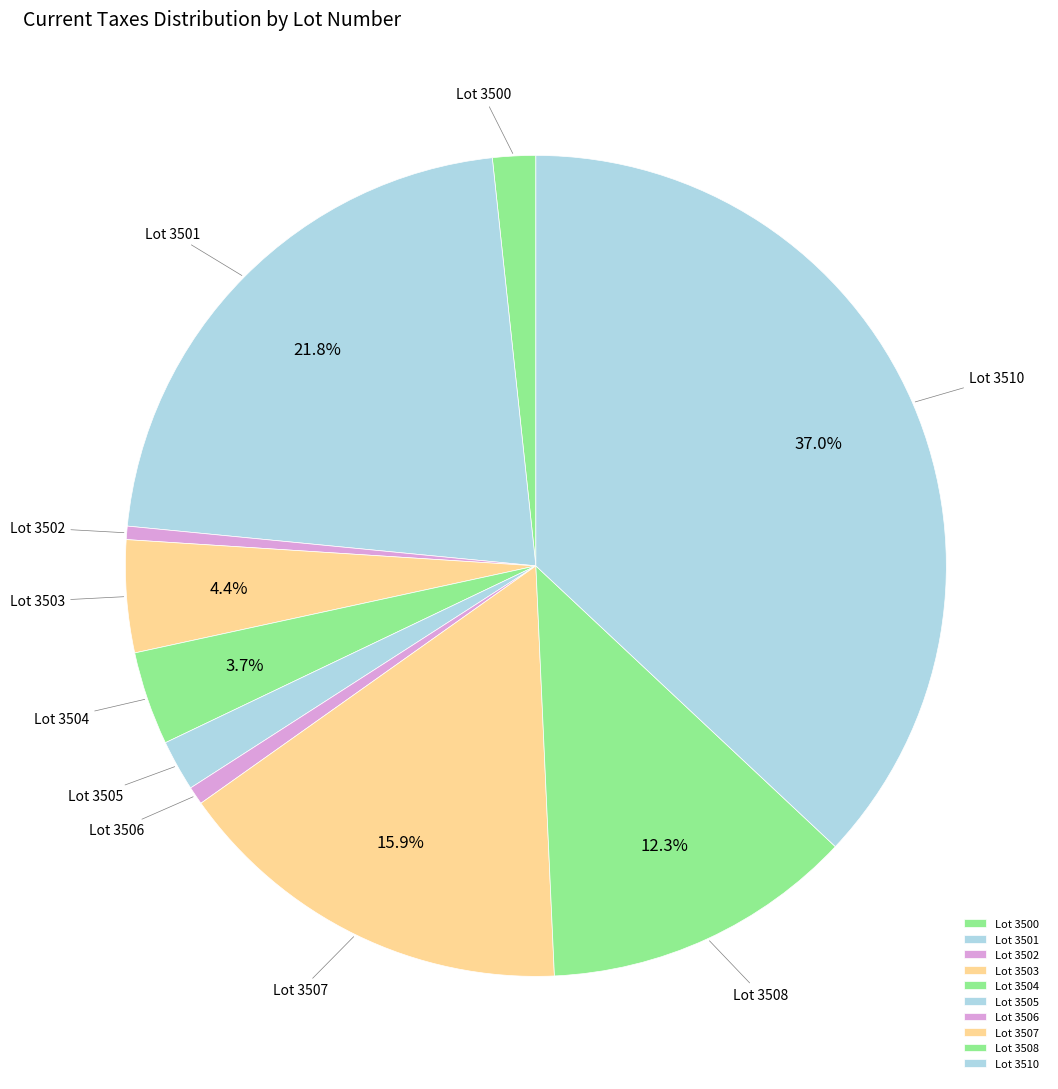

Which has a higher value, Lot 3505 or Lot 3508?

Lot 3508